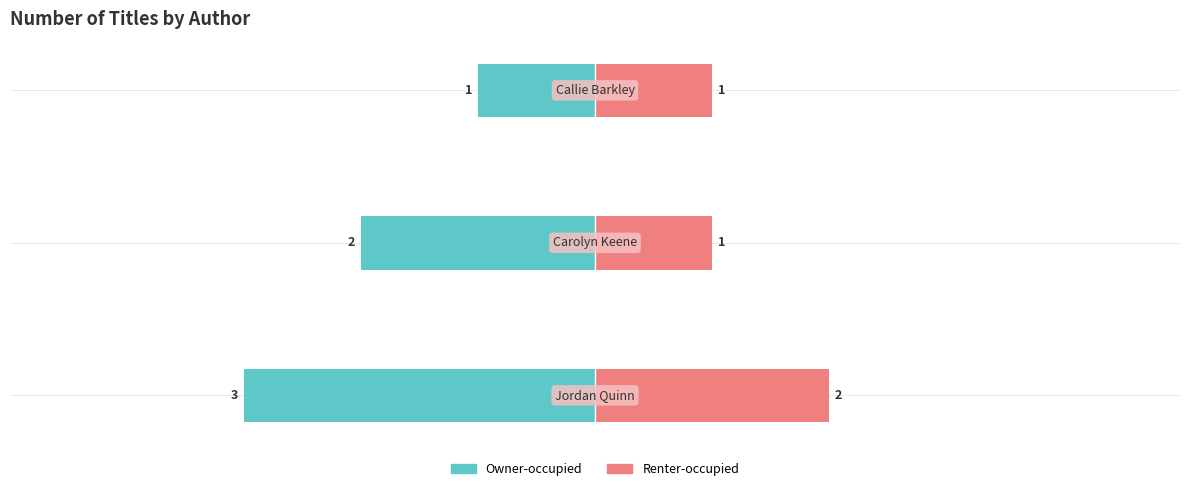

What is the value of the Owner-occupied bar at the 2nd from the left?

-2